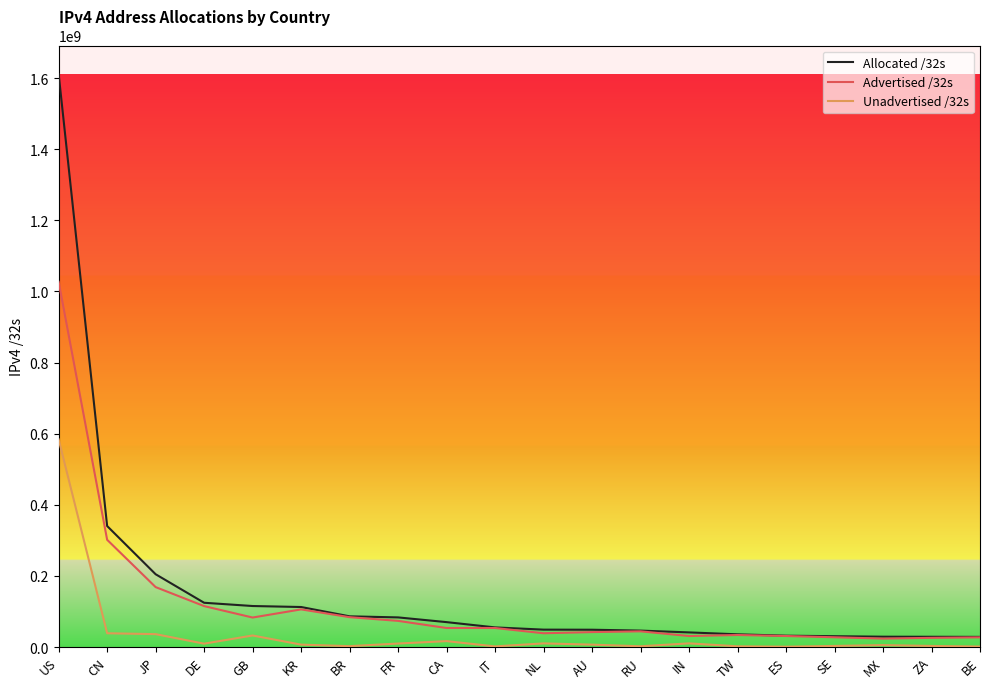

True or false: Allocated /32s has a value of 48841448 at NL.

True